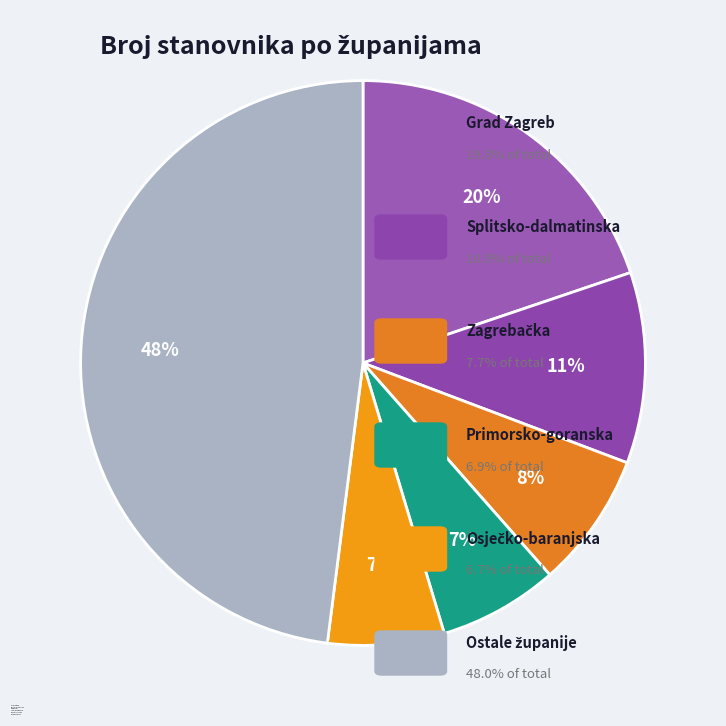

Does any single category account for the majority?

No